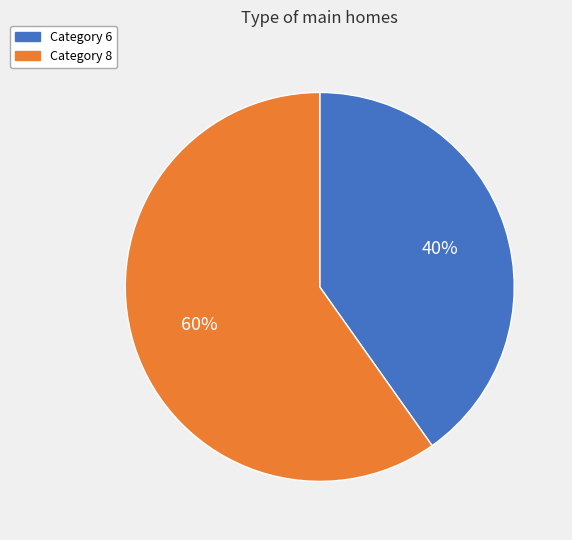

Is there any slice that represents more than half of the pie?

Yes